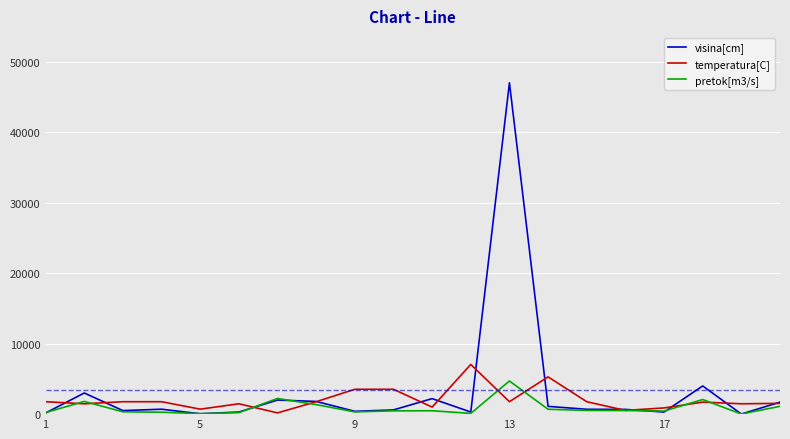

Which series has the widest spread of values?

visina[cm]